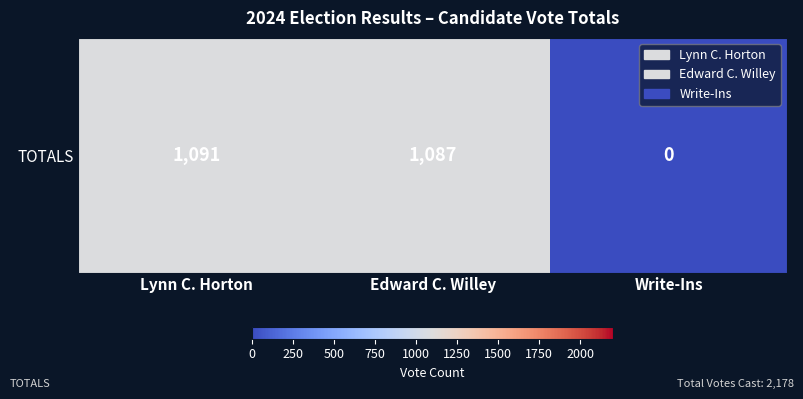

Where does the data first go above 1087?

Lynn C. Horton